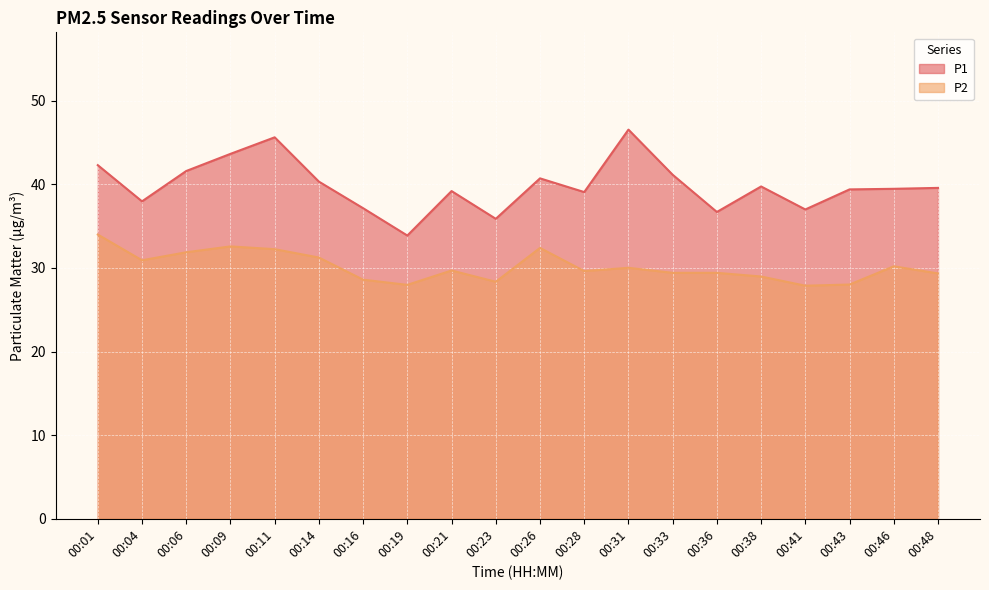

How many interior local peaks does the P1 series have?

5